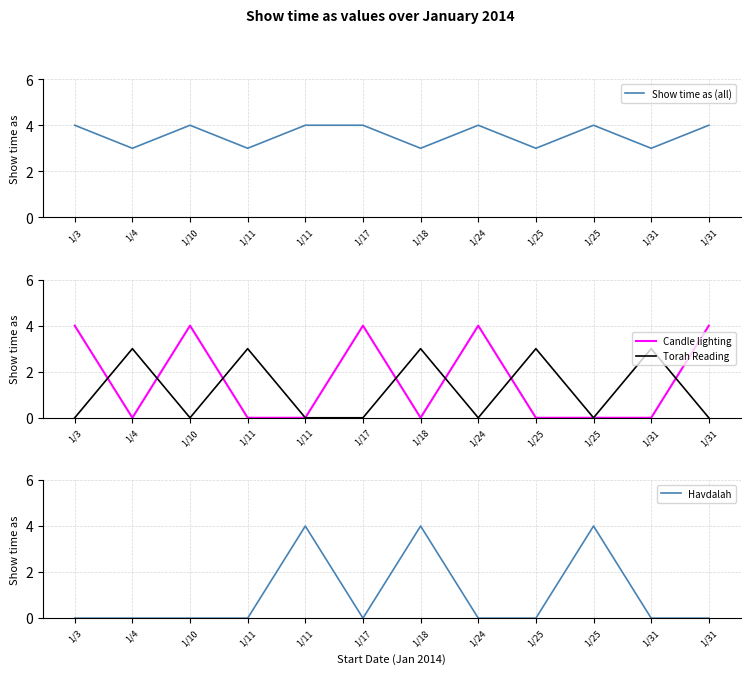

Reading left to right, extract all data points from this chart.

Show time as (all): 1/3=4	1/4=3	1/10=4	1/11=3	1/11=4	1/17=4	1/18=3	1/24=4	1/25=3	1/25=4	1/31=3	1/31=4
Candle lighting: 1/3=4	1/4=0	1/10=4	1/11=0	1/11=0	1/17=4	1/18=0	1/24=4	1/25=0	1/25=0	1/31=0	1/31=4
Torah Reading: 1/3=0	1/4=3	1/10=0	1/11=3	1/11=0	1/17=0	1/18=3	1/24=0	1/25=3	1/25=0	1/31=3	1/31=0
Havdalah: 1/3=0	1/4=0	1/10=0	1/11=0	1/11=4	1/17=0	1/18=4	1/24=0	1/25=0	1/25=4	1/31=0	1/31=0